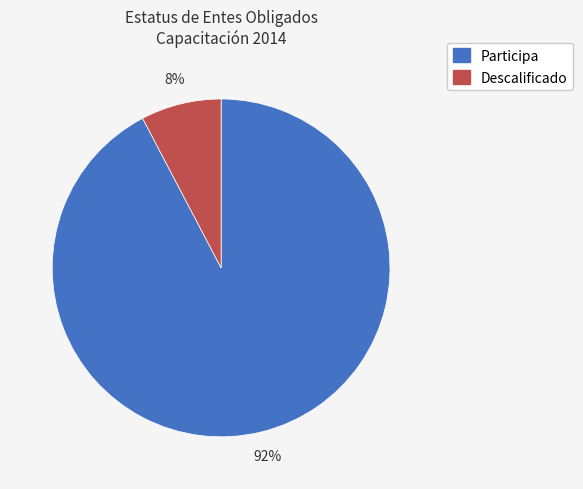

Does Descalificado represent more than half of the total?

No